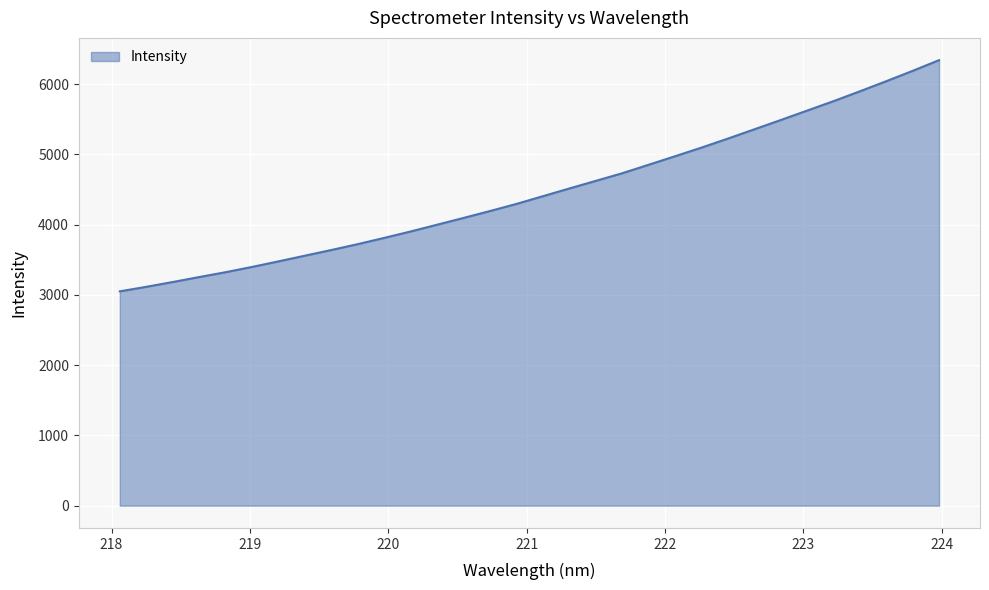

What is the minimum value shown in the chart?

3051.5